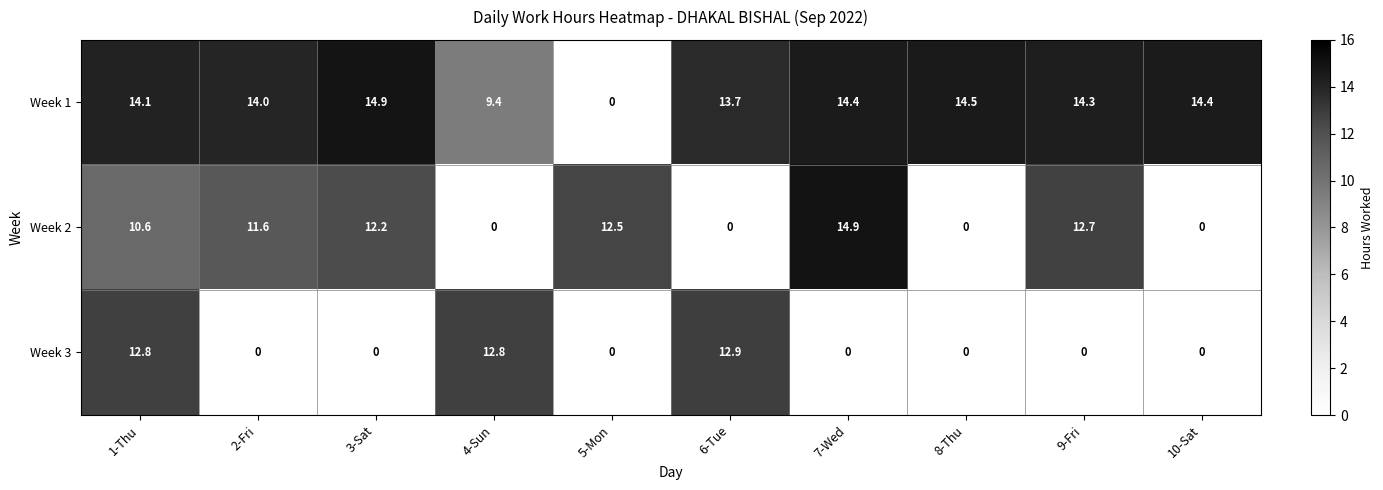

What is the average value of the Week 2 series?

7.5